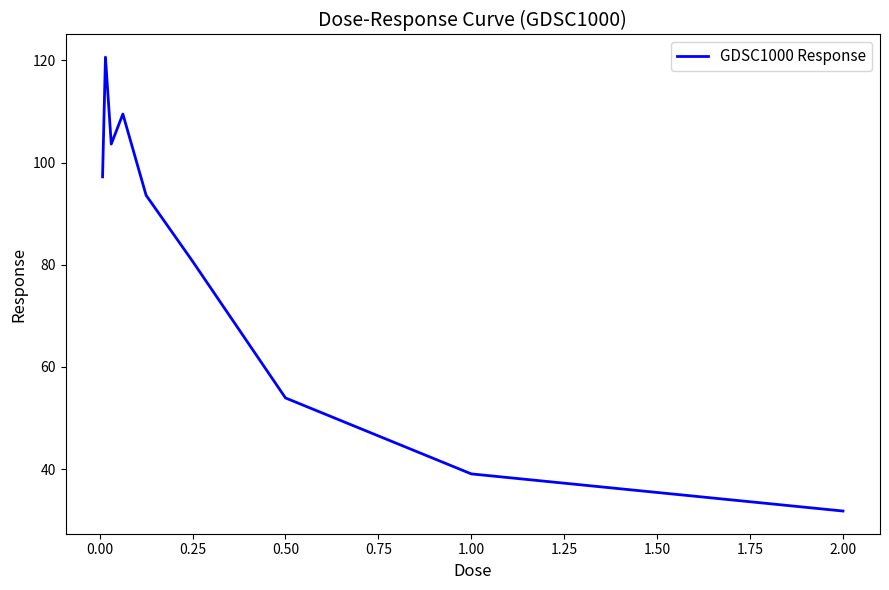

What is the greatest value displayed?

120.6